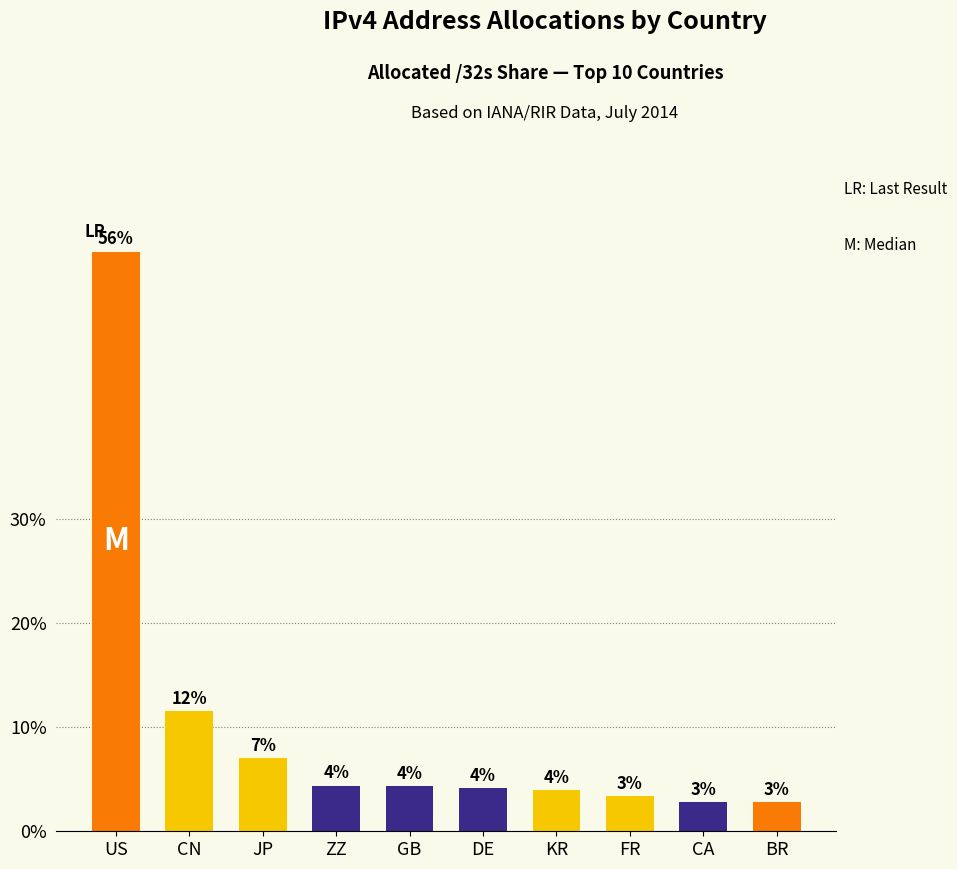

Does the chart contain any negative values?

No